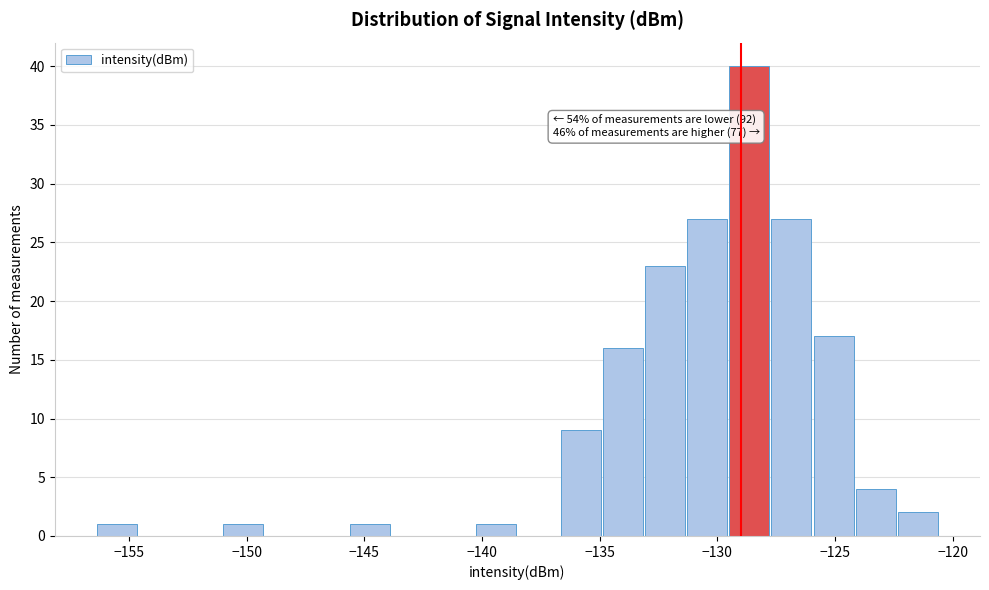

Around what value on the x-axis is the tallest bar? Give the approximate position of its centre, as read against the axis.

-128.5